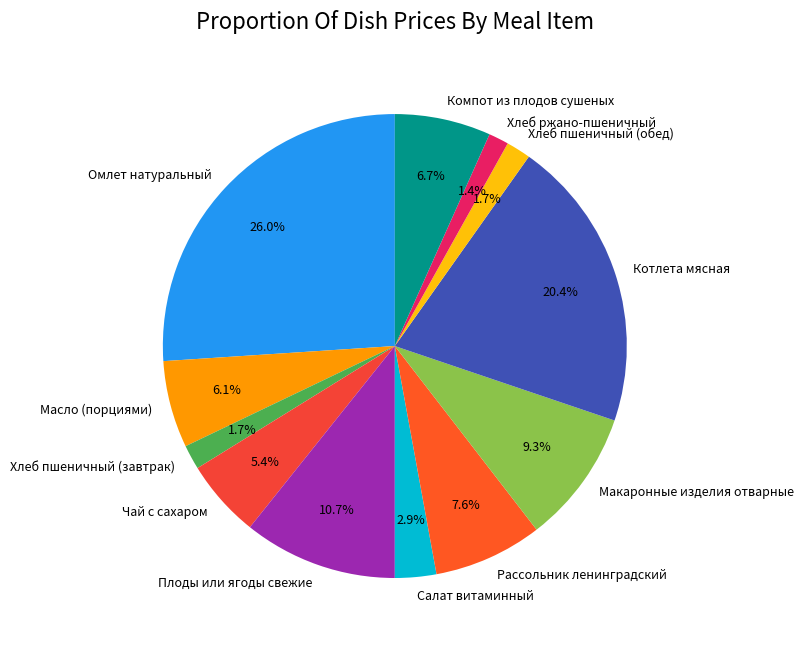

Between Рассольник ленинградский and Масло (порциями), which is larger?

Рассольник ленинградский